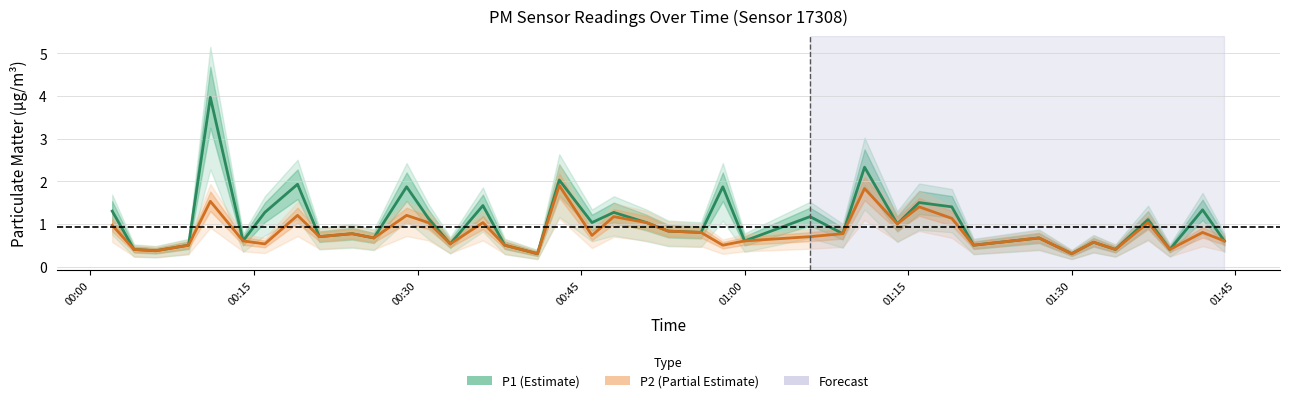

What is the highest value of the P1 (Estimate) series?

4.0